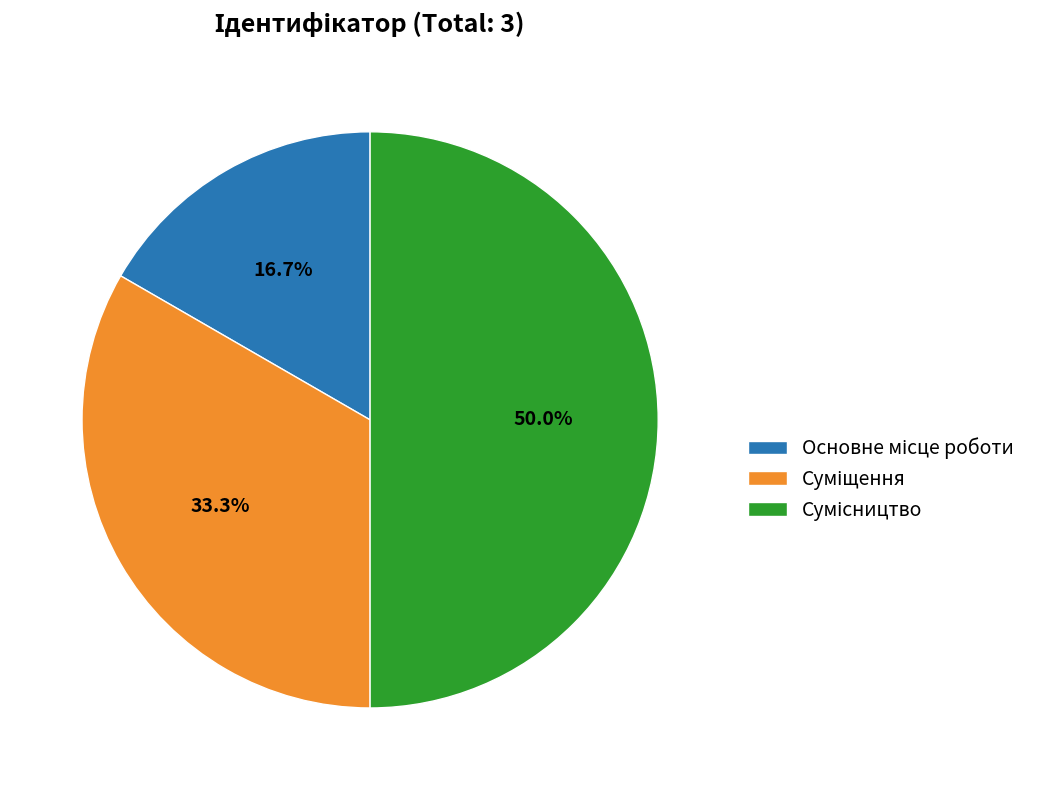

To the nearest percent, what is the combined percentage of Основне місце роботи and Сумісництво?

67%